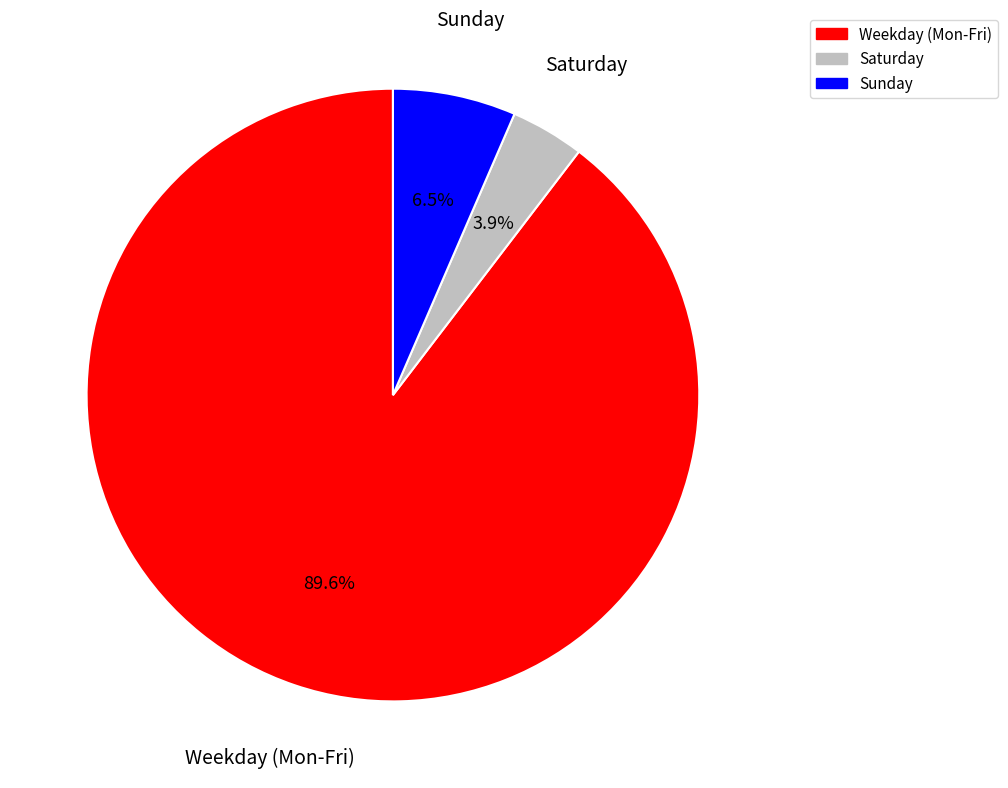

Rank the categories by value from highest to lowest.

Weekday (Mon-Fri), Sunday, Saturday